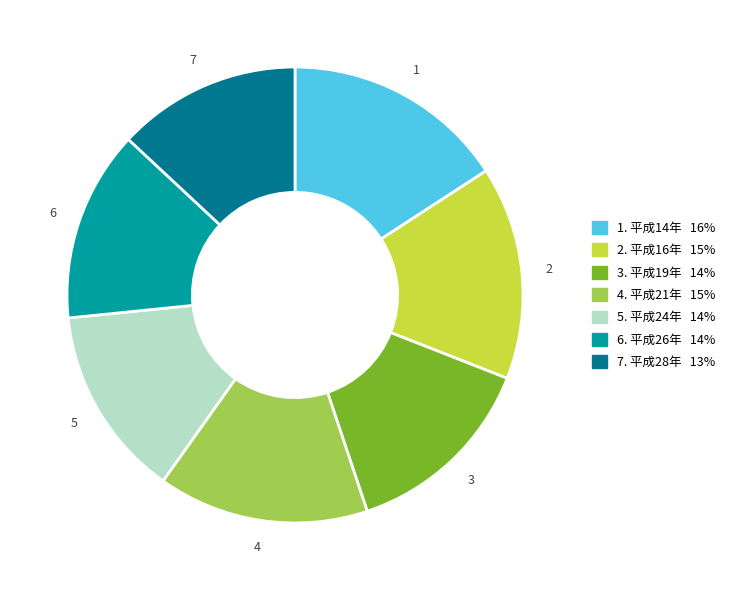

How many slices are in this pie chart?

7